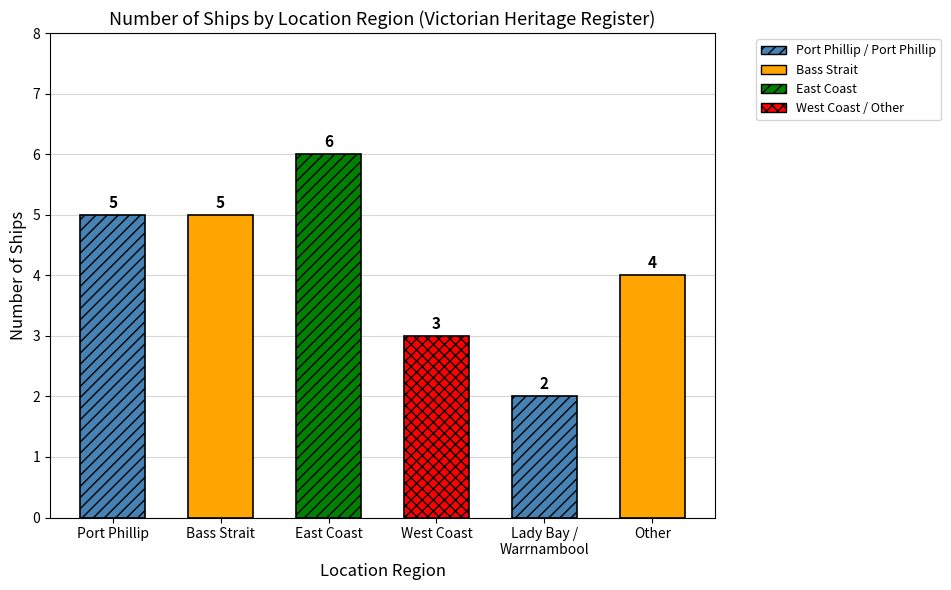

At which label is the value closest to 4?

Other